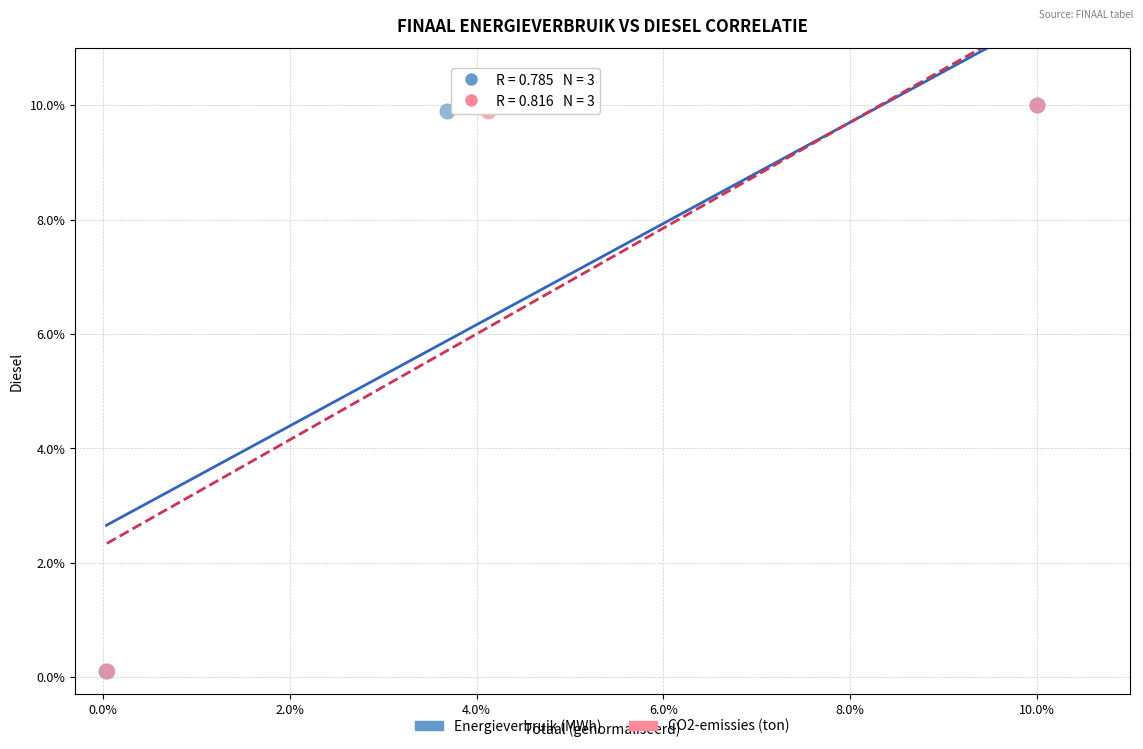

What are all the series names shown in the legend?

Energieverbruik (MWh), CO2-emissies (ton)